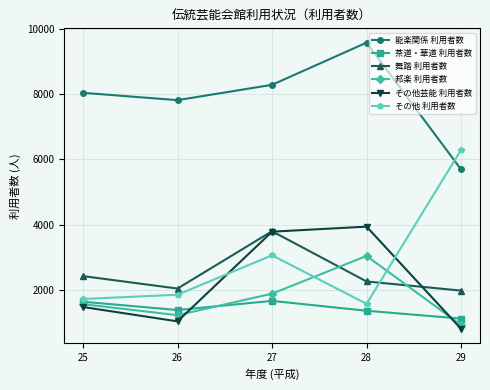

True or false: その他芸能 利用者数 has a value of 802 at 29.

True